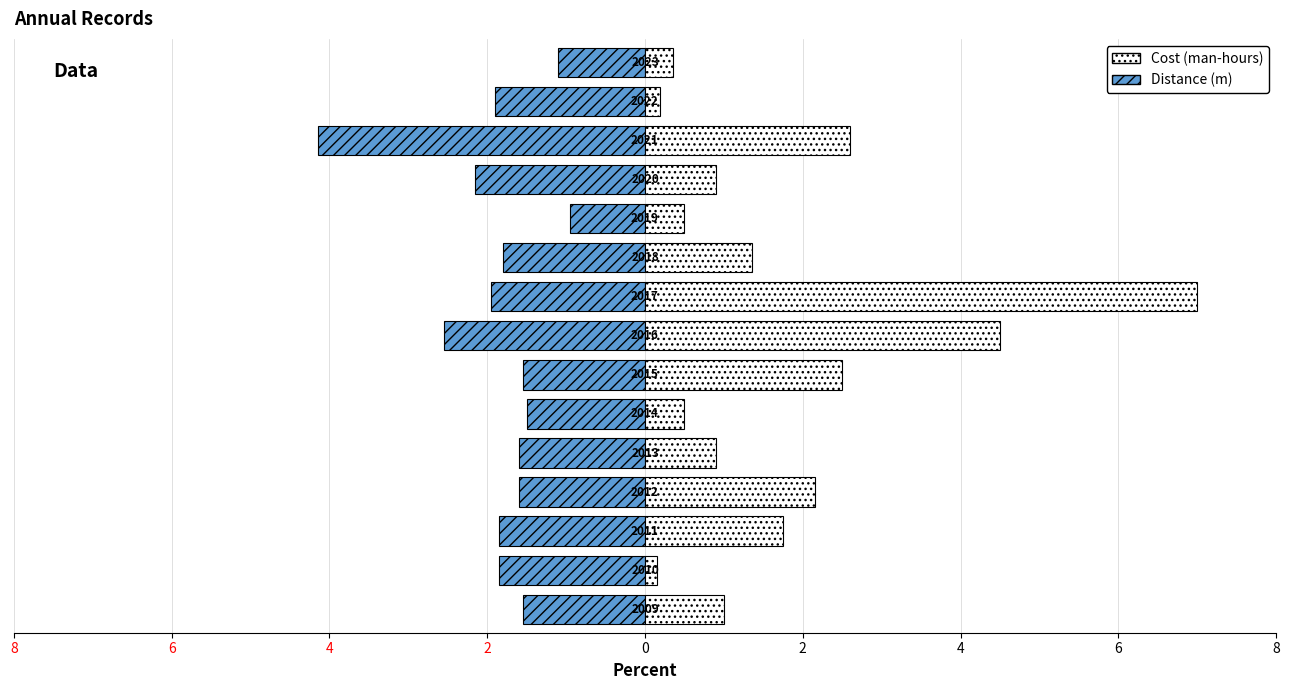

How many bars are there in each group?

2